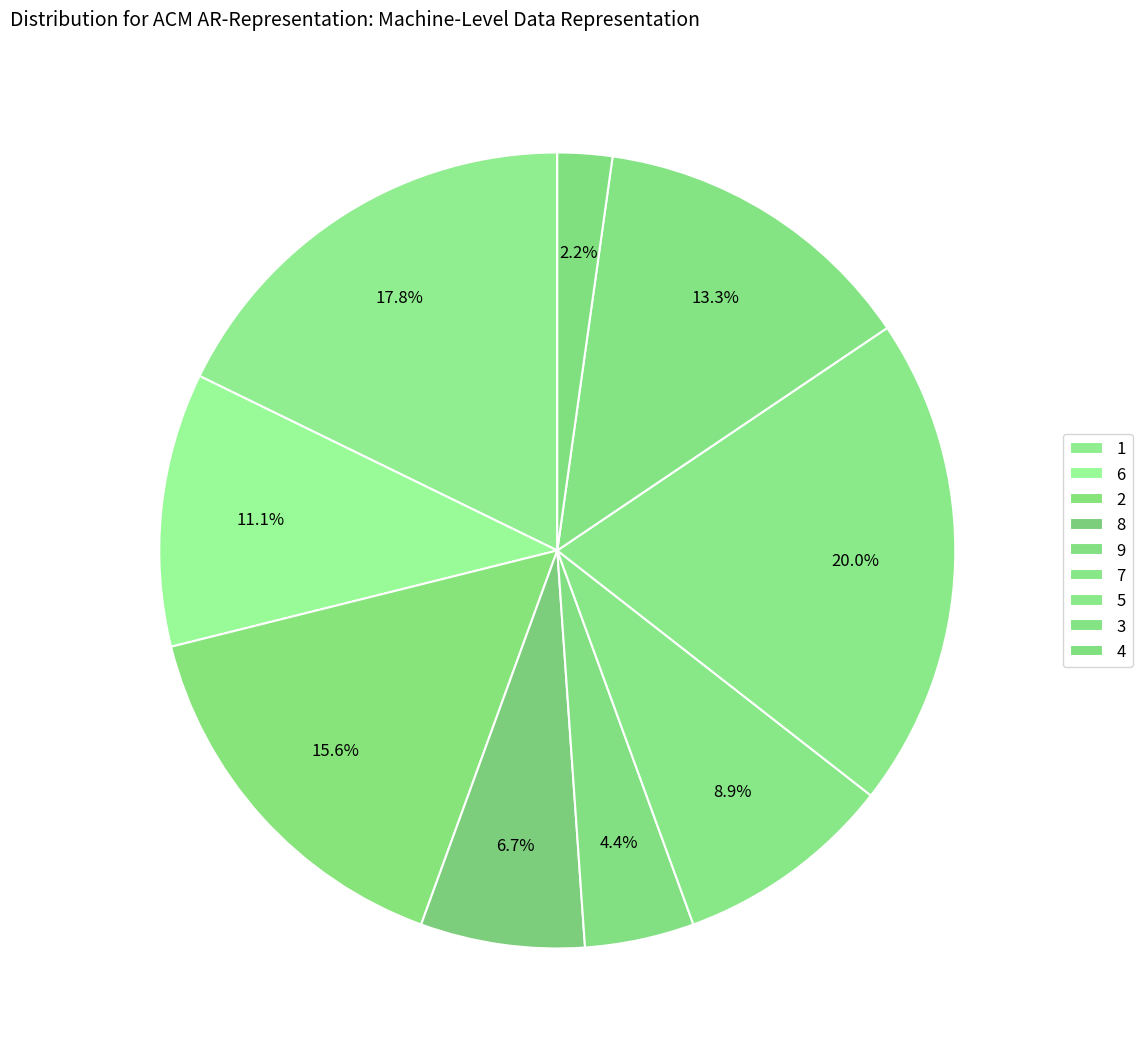

Does any single category account for the majority?

No